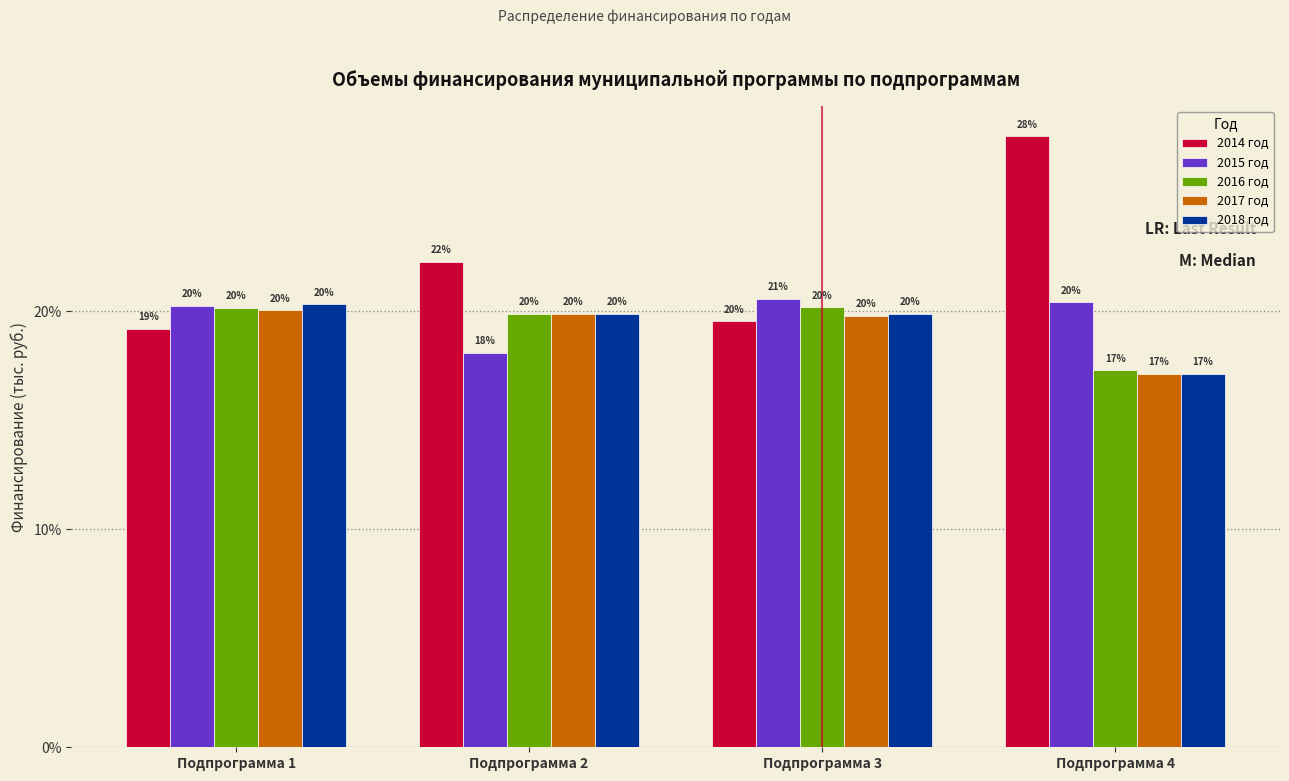

Between Подпрограмма 1 and Подпрограмма 2, which series saw the biggest shift?

2014 год